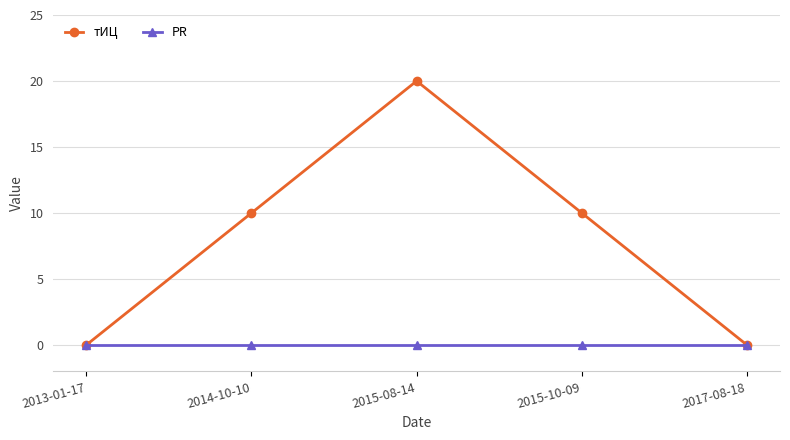

What is the difference between the maximum and minimum values in the тИЦ series?

20